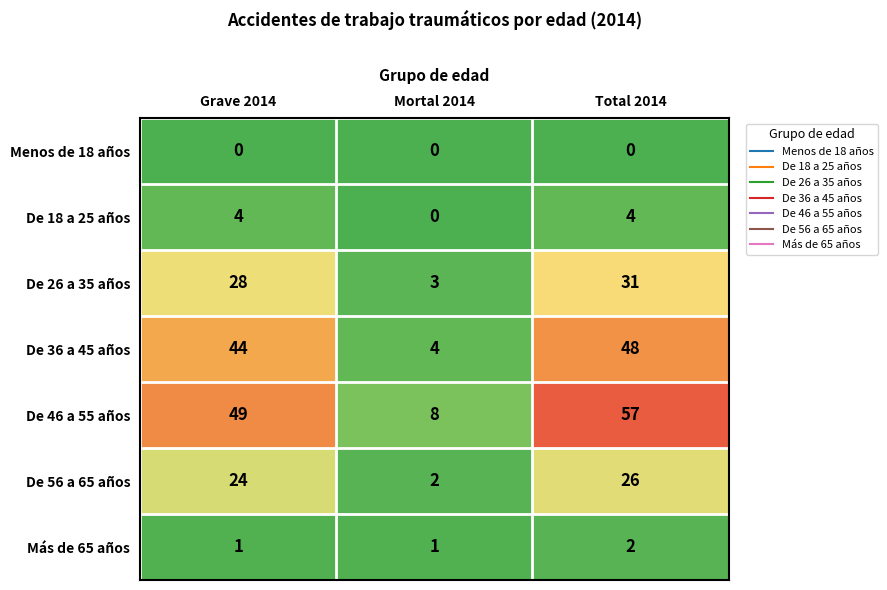

How many data points does each series have?

3